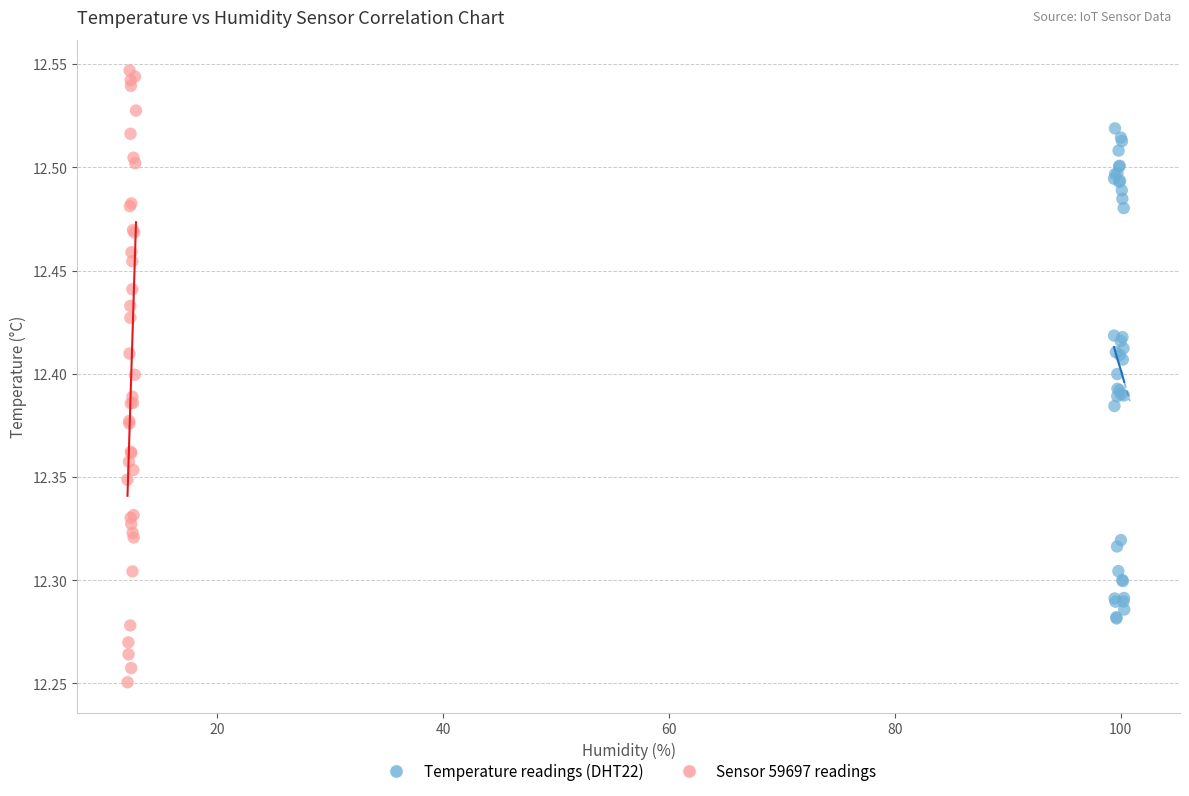

Which series has the largest Y range (max minus min)?

Sensor 59697 readings